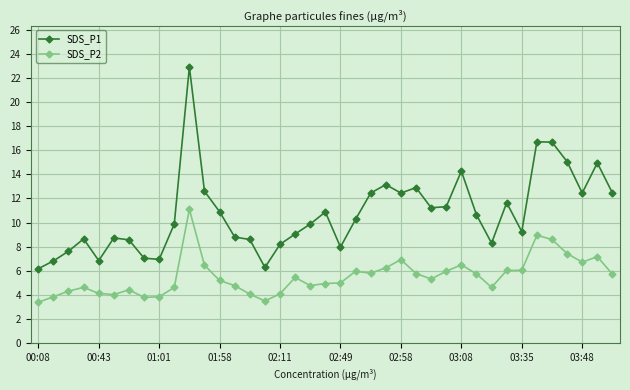

What is the minimum value for SDS_P1?

6.2